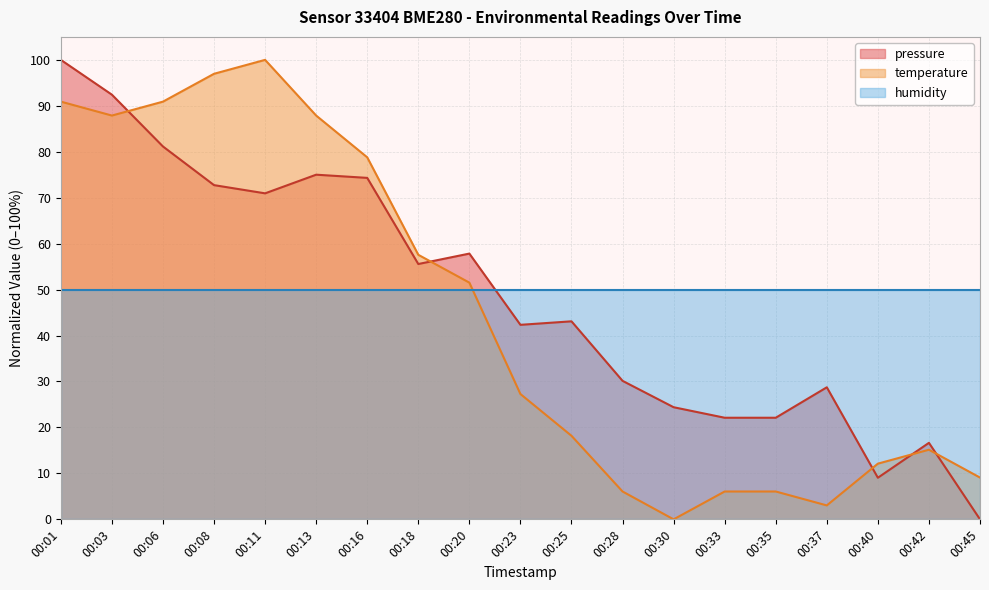

What is the difference between the pressure values at 00:30 and 00:03?

68.0